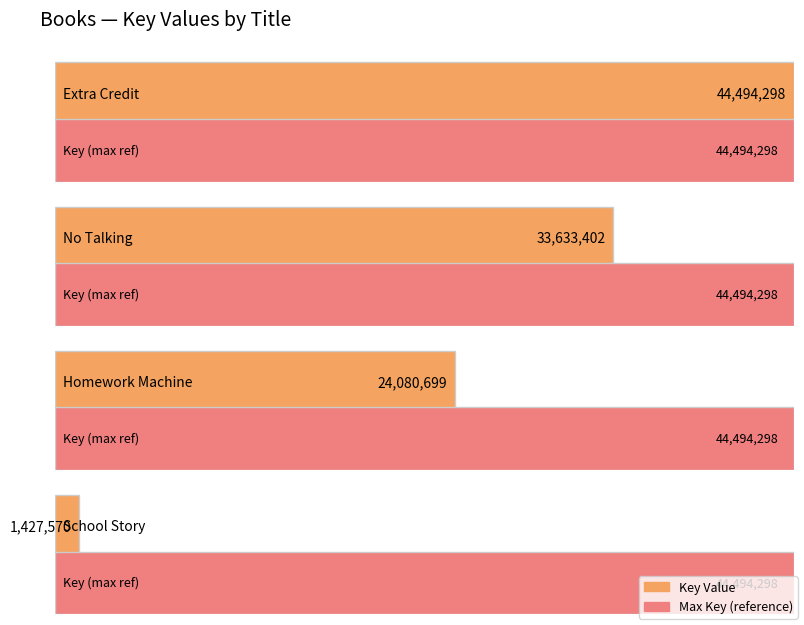

What is the ratio of the value at Extra Credit to the value at Homework Machine?

1.8